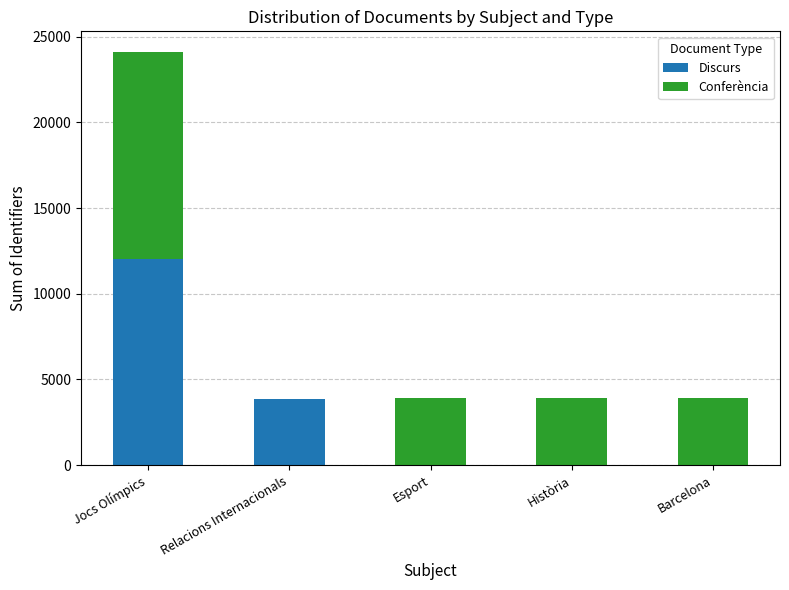

What is the sum of the Discurs values at Esport and Jocs Olímpics?

12045